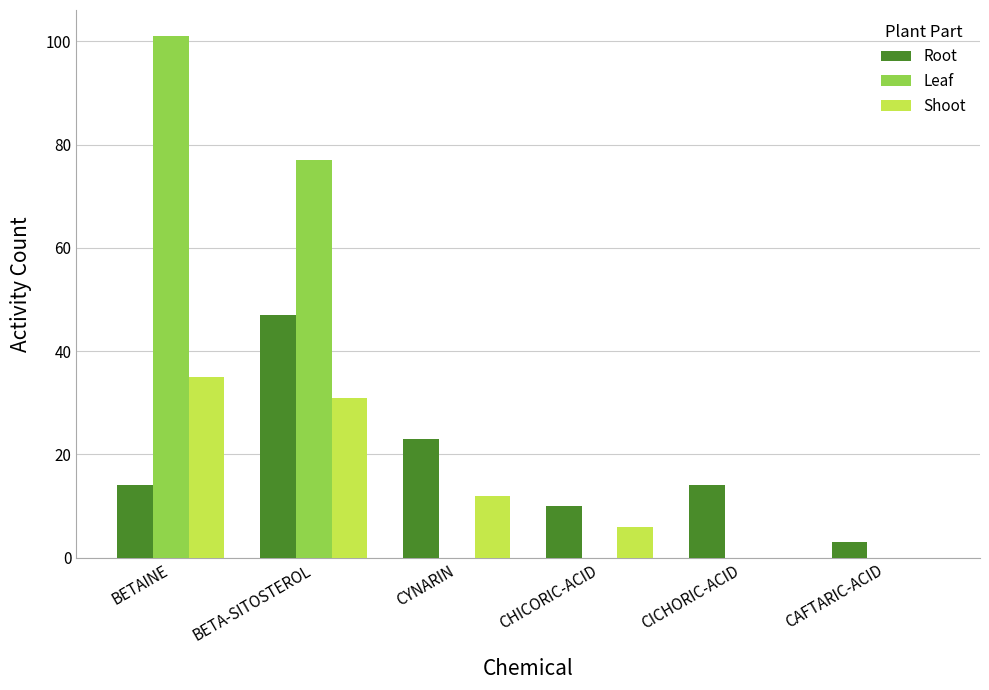

What is the sum of all Shoot values?

84